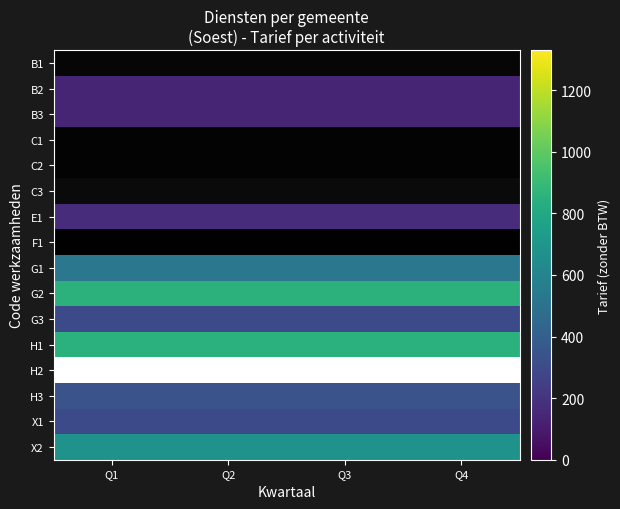

What is the minimum value shown in the chart?

6.0